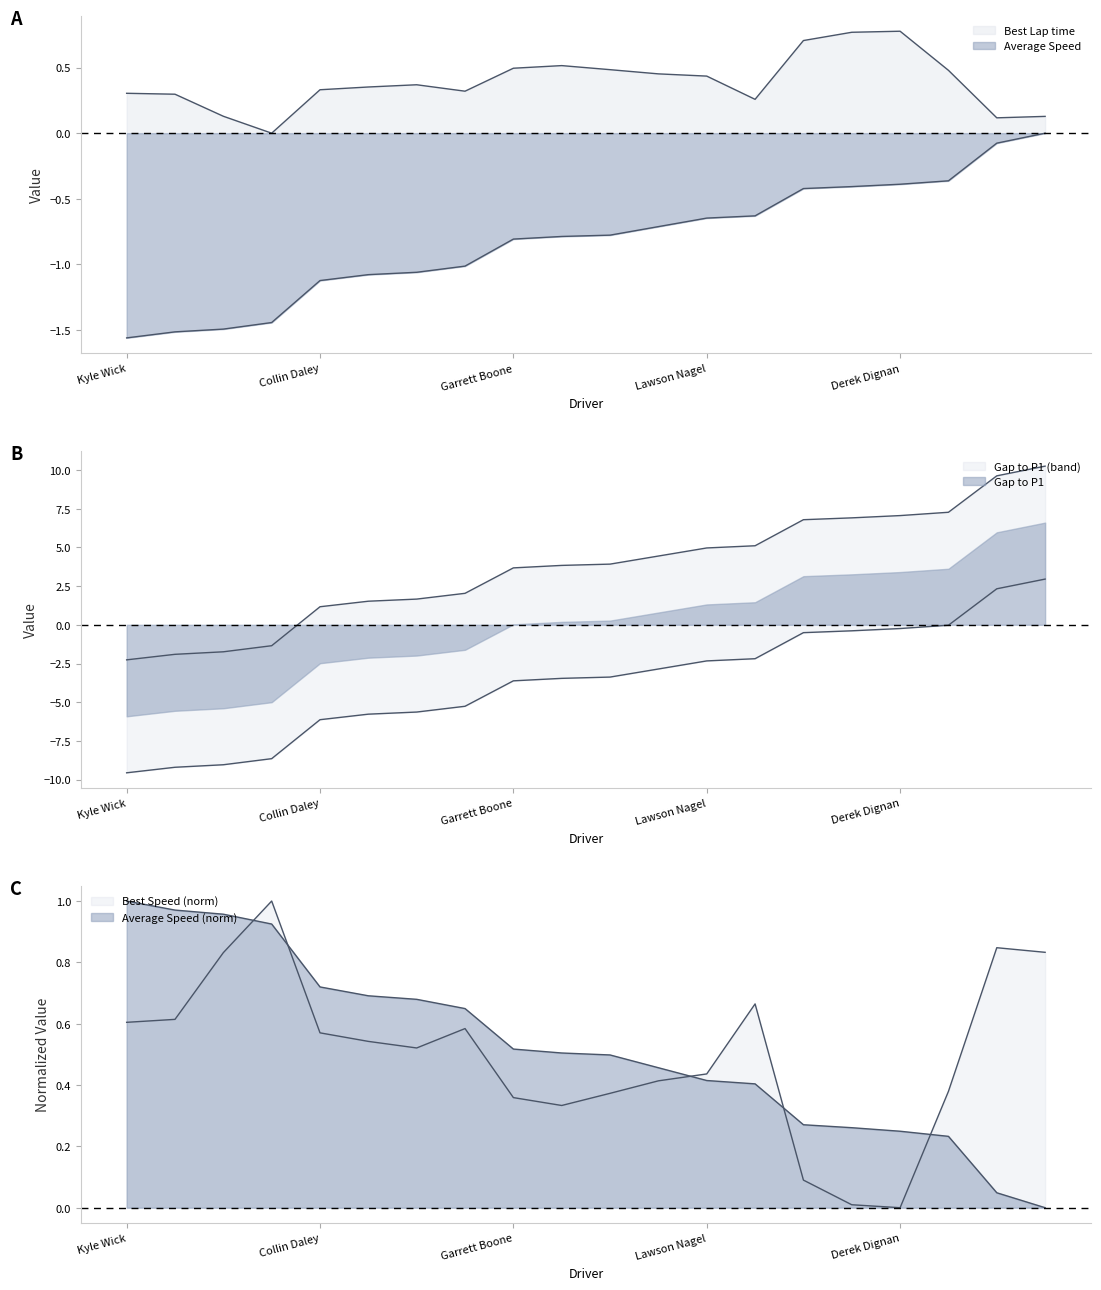

The Best Speed series shows 0.5 at Andrew Bujdoso. True or false?

True